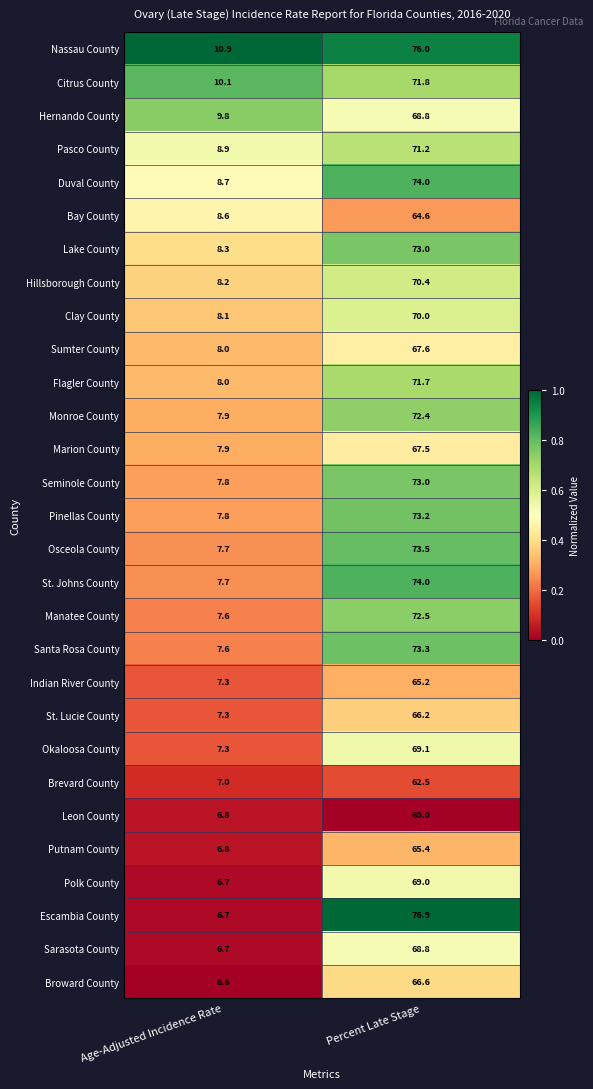

Which series has the widest spread of values?

Escambia County